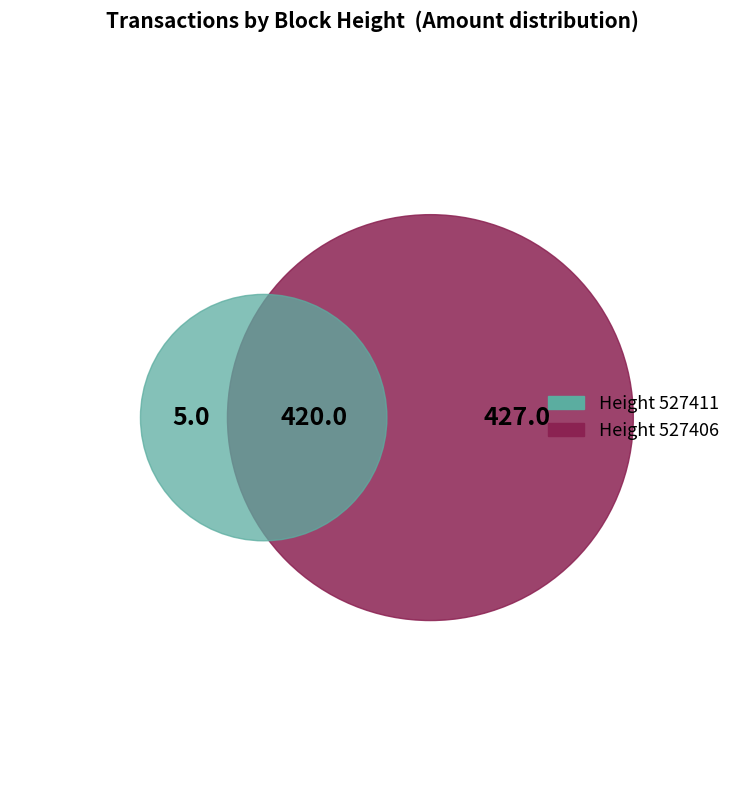

To the nearest percent, what portion does 527411 represent?

1%